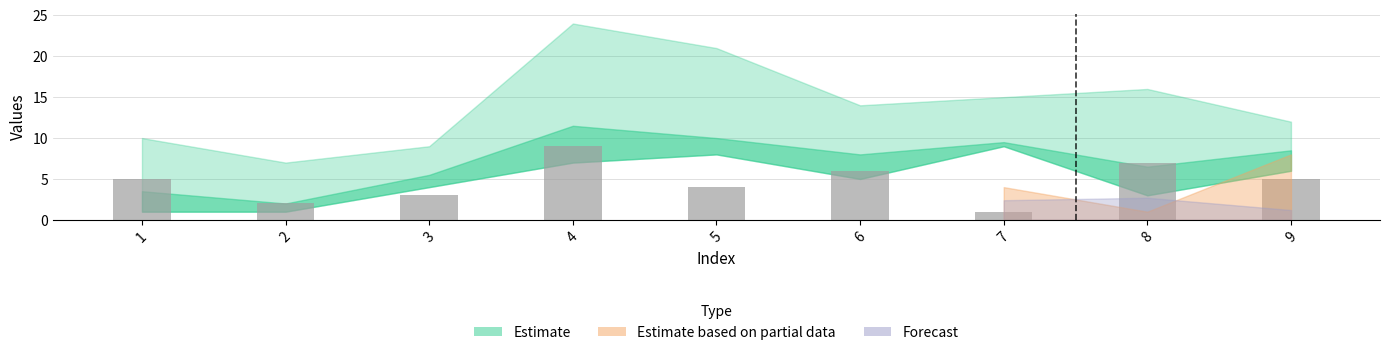

How many distinct data groups are displayed?

1